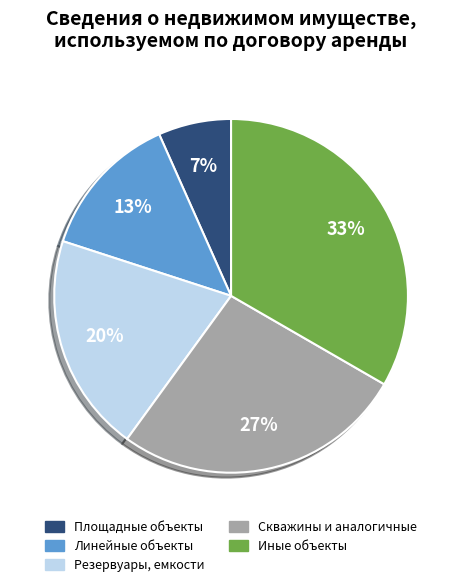

Which slice is the largest?

Иные объекты